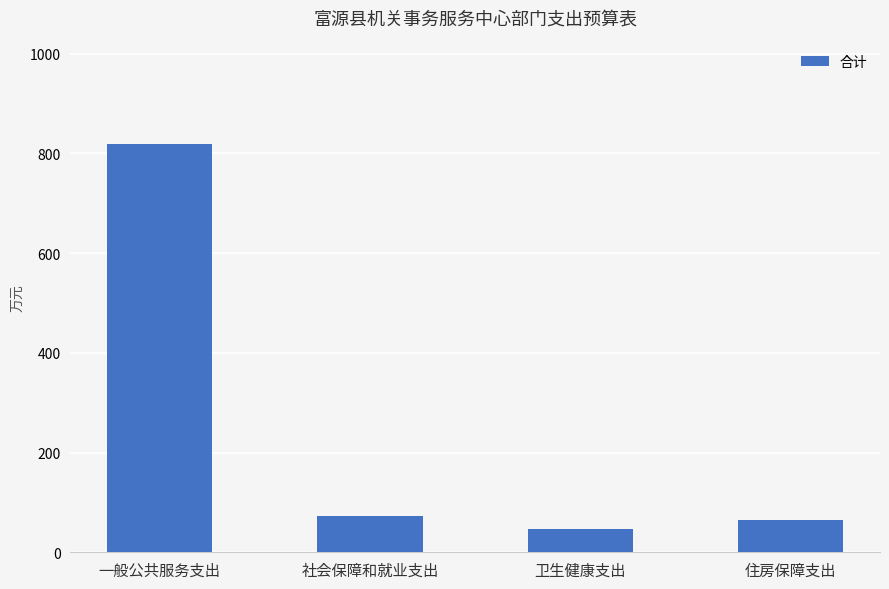

Does the chart contain stacked bars?

No